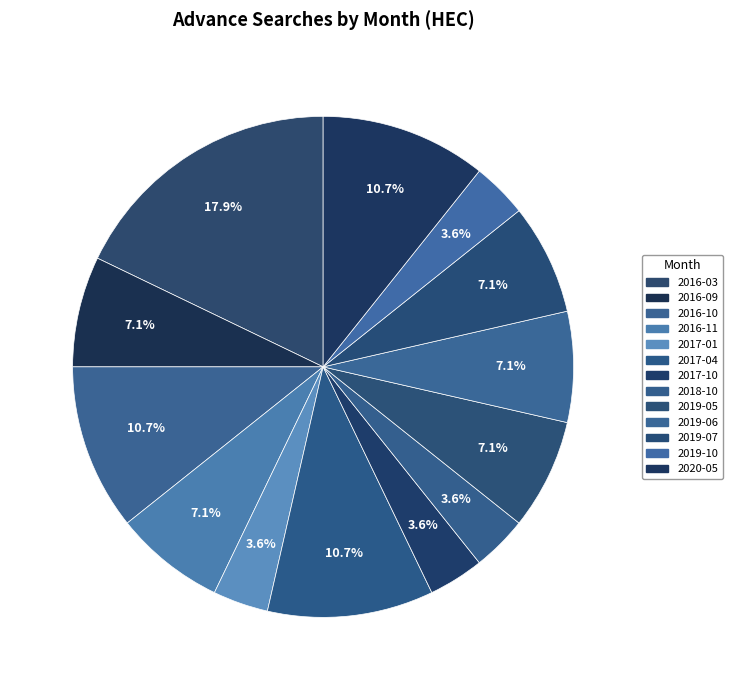

What percentage is NOT represented by 2017-10?

96.4%